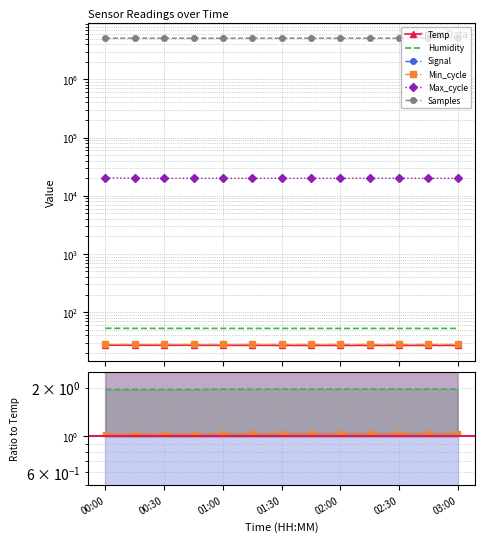

What is the difference between the maximum and second lowest values in the Signal series?

3.0